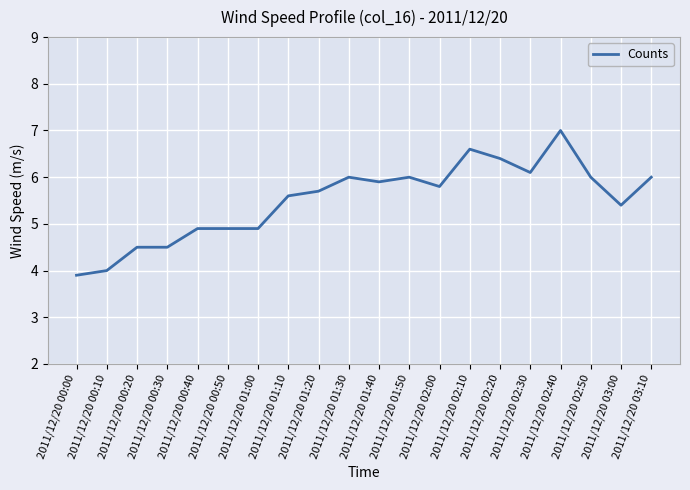

What is the difference between the values at 2011/12/20 01:20 and 2011/12/20 00:50?

0.8